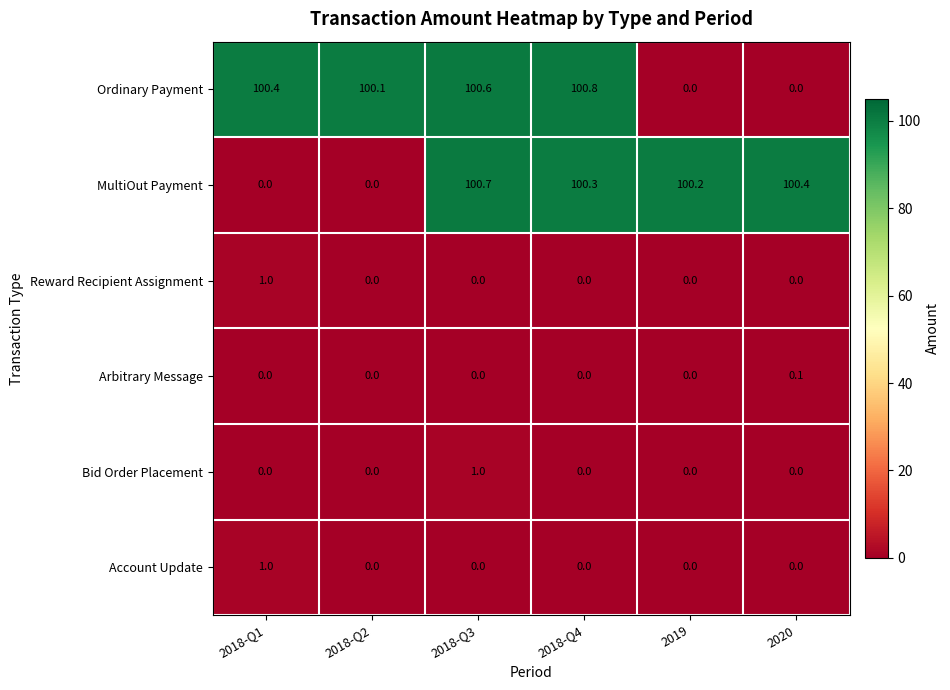

What is the total value across all series at 2019?

100.2